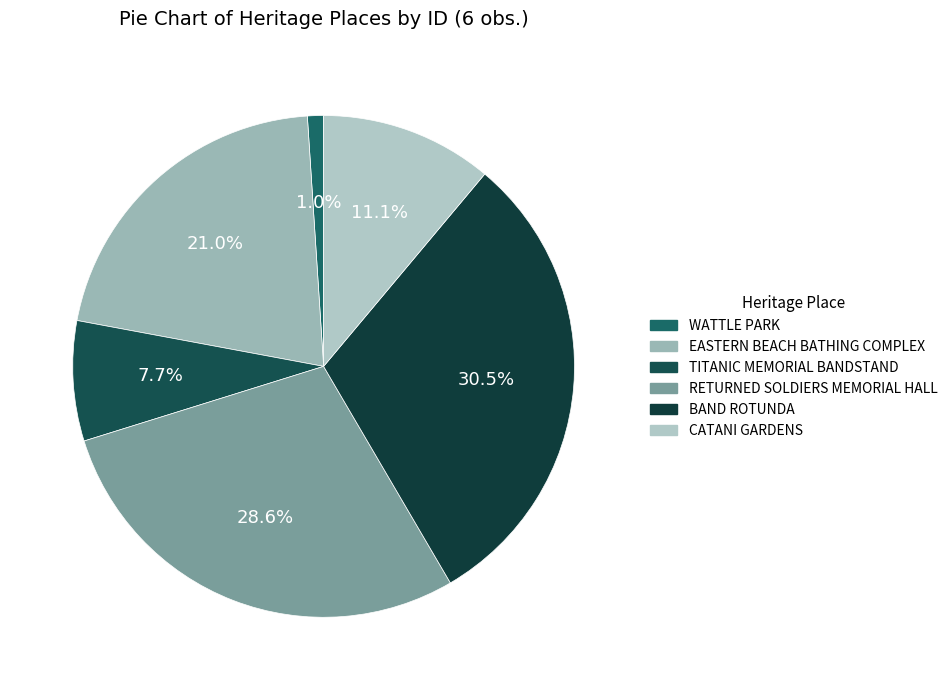

How many slices are in this pie chart?

6